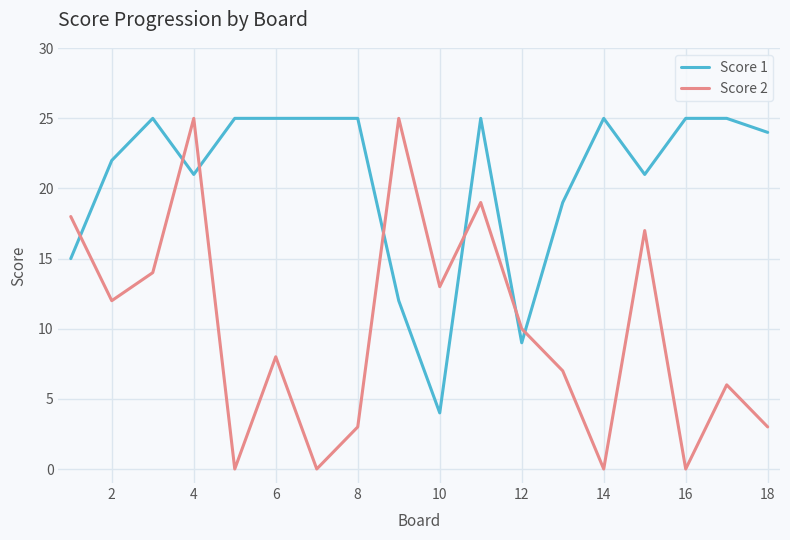

Which series has the largest total across all categories?

Score 1